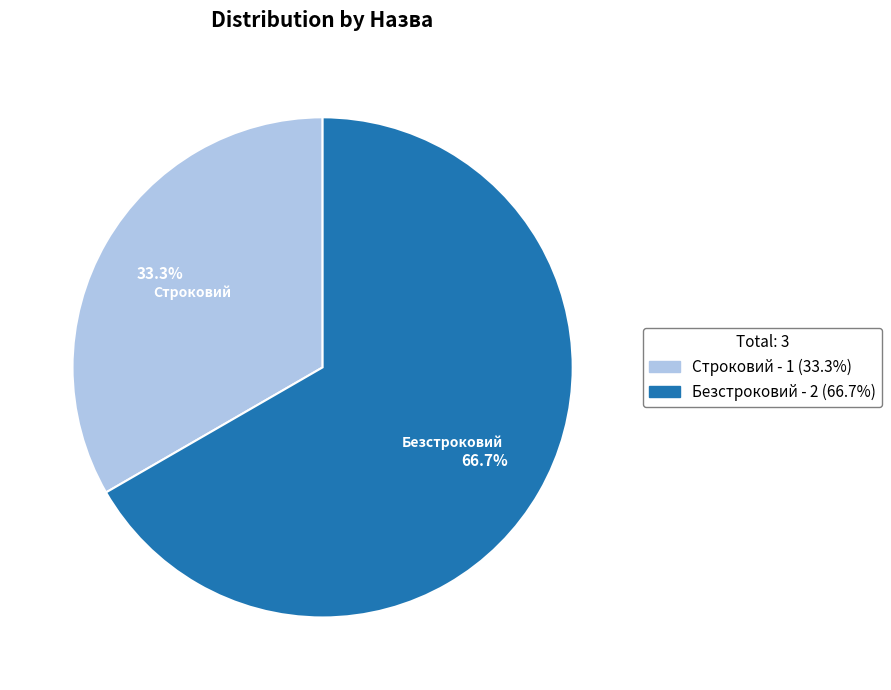

Rank the categories by value from highest to lowest.

Безстроковий, Строковий